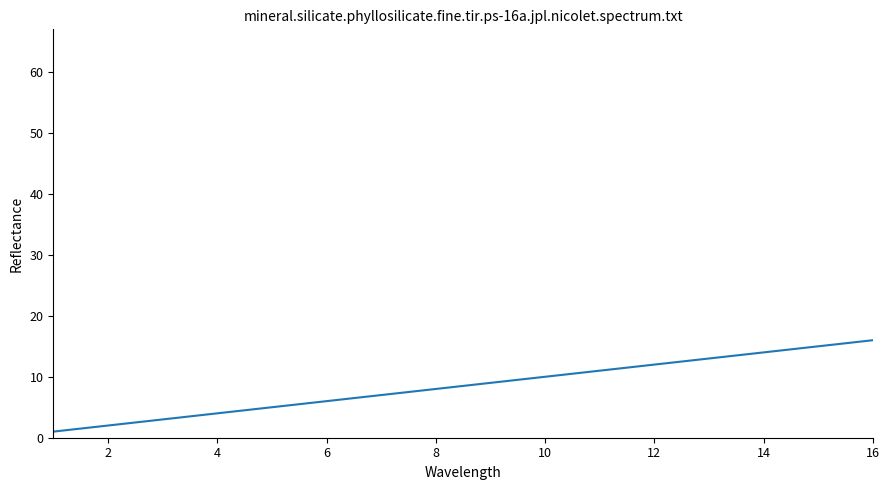

What is the difference between the maximum and minimum values?

39